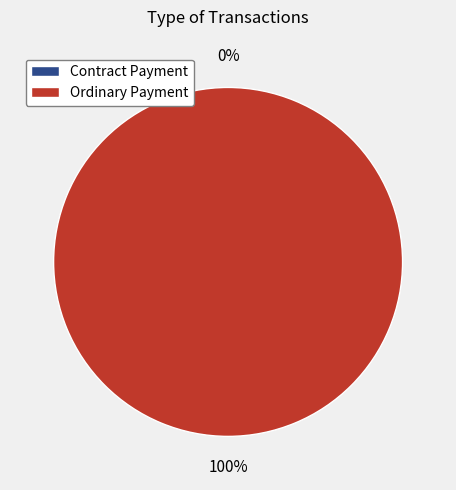

Does Contract Payment represent more than half of the total?

No